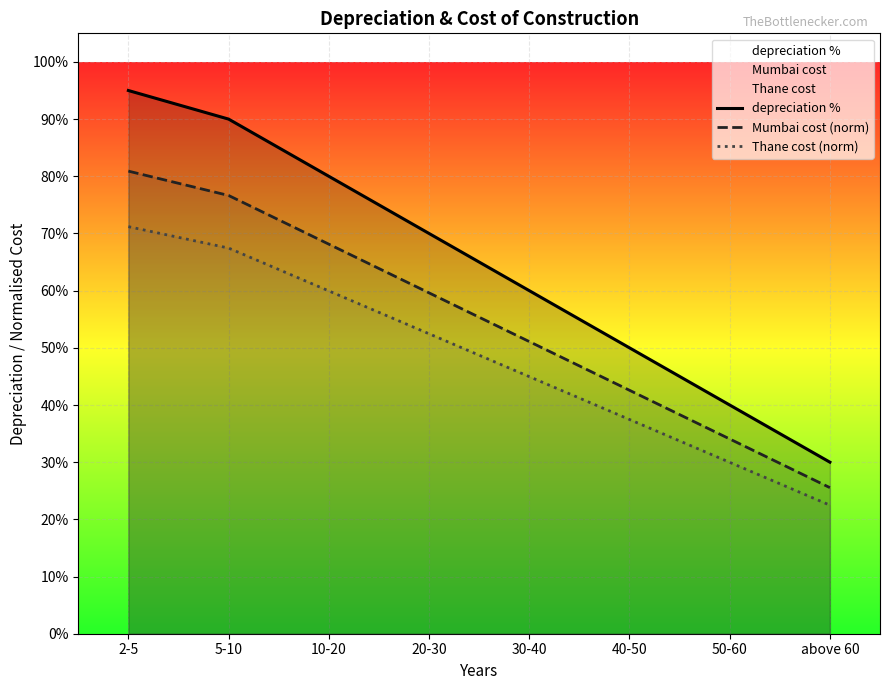

True or false: Mumbai cost (norm) has a value of 0.8 at 30-40.

False